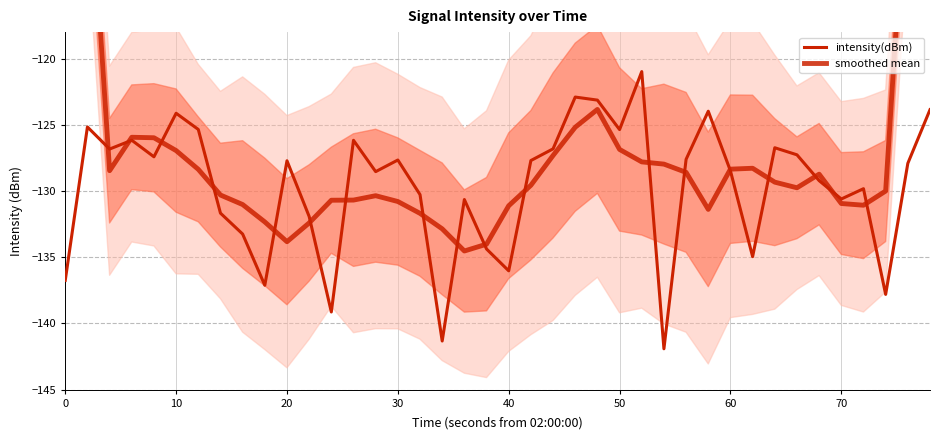

How many values in the intensity(dBm) series exceed -127?

14